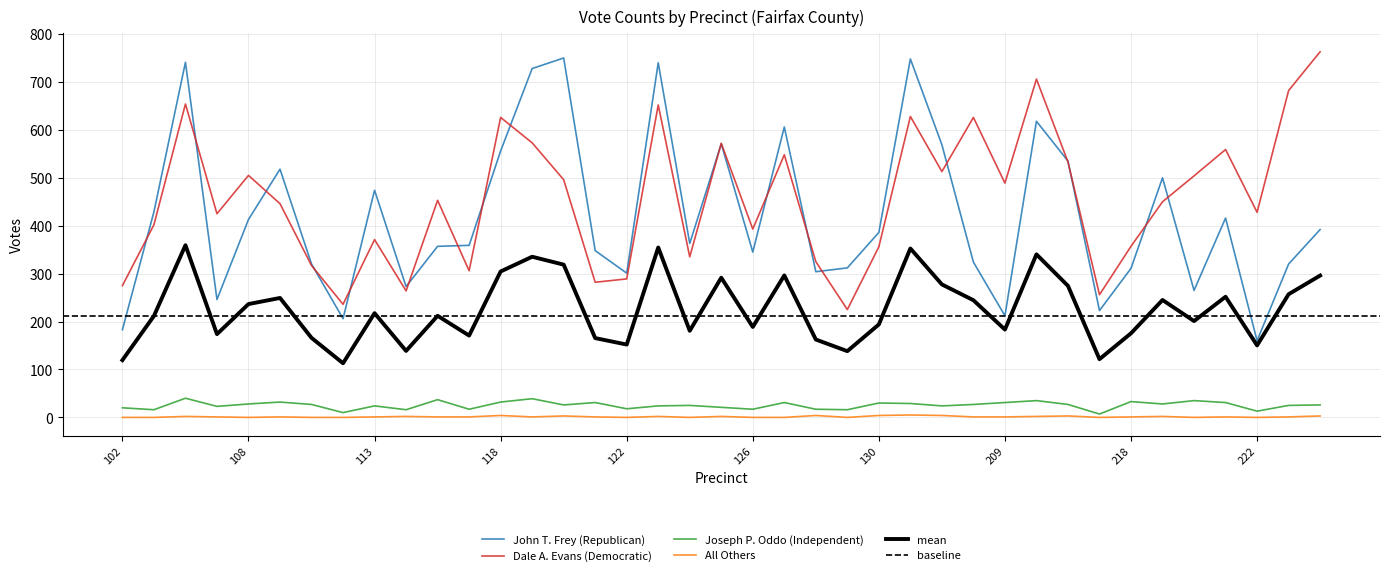

List the series in order of their peak value, highest first.

Dale A. Evans (Democratic), John T. Frey (Republican), Joseph P. Oddo (Independent), All Others